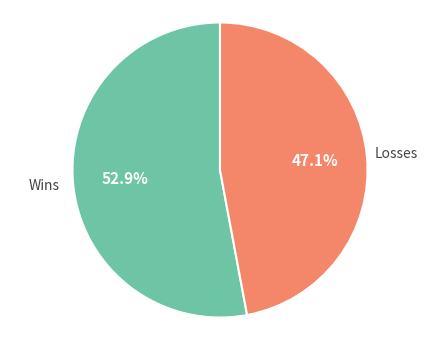

Which category accounts for the majority?

Wins